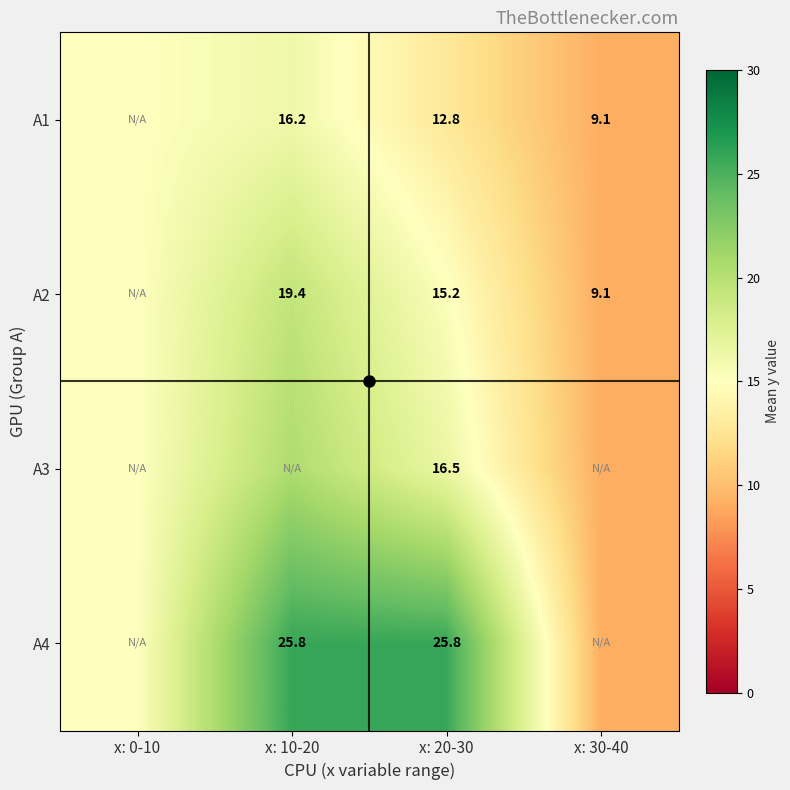

Is it true that A1 equals 8.7 at x: 0-10?

False